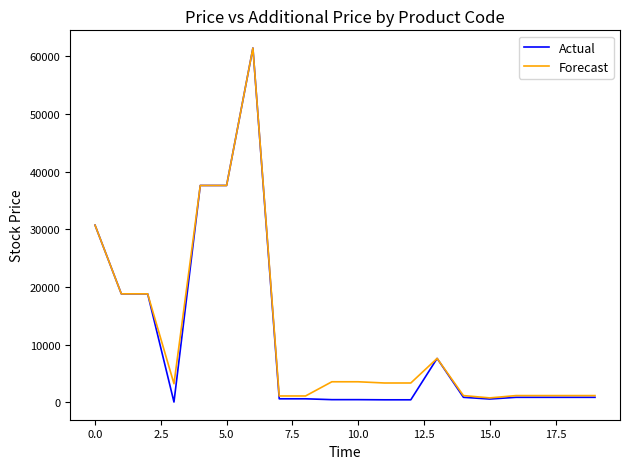

What is the average value of the Actual series?

11012.7